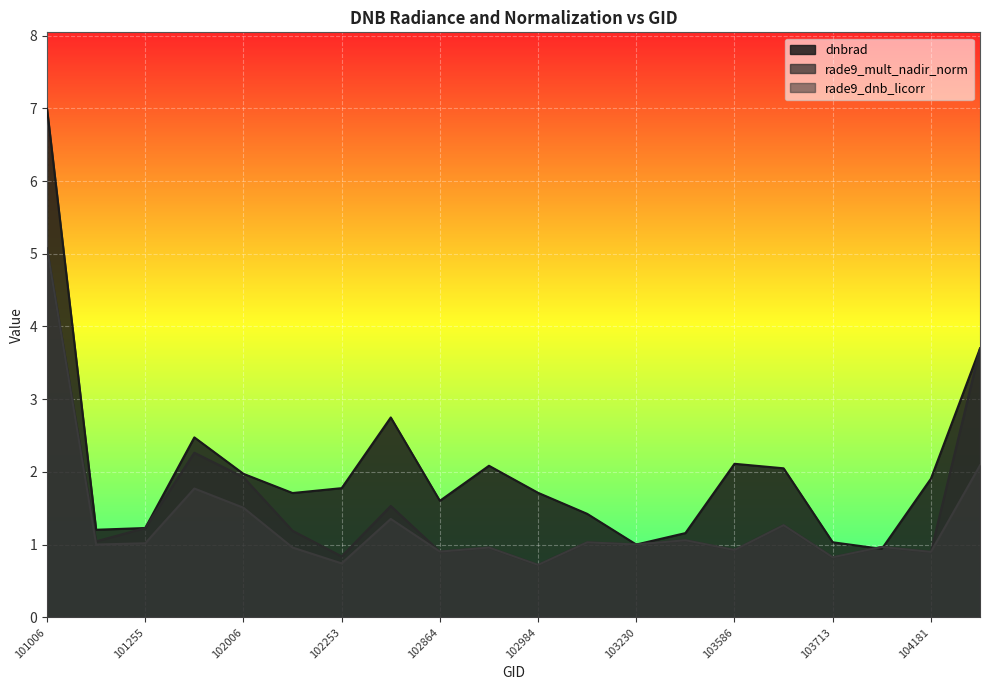

Which category has the lowest value in the dnbrad series?

103831